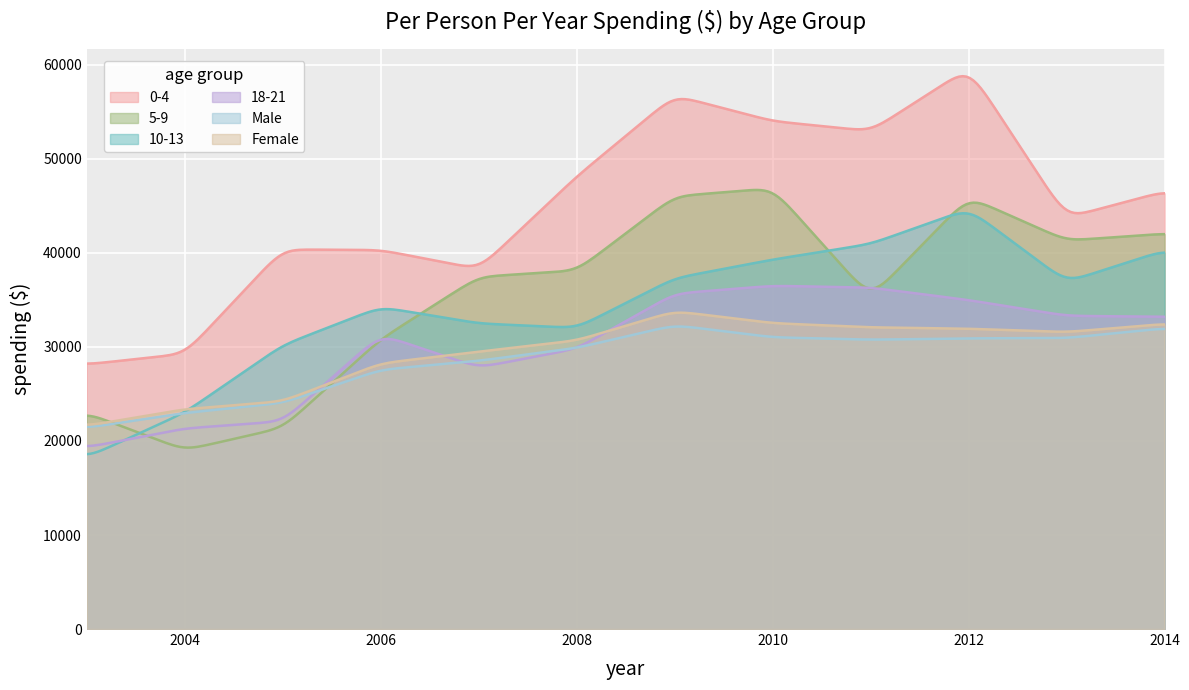

What is the sum of all 5-9 values?

10762228.4